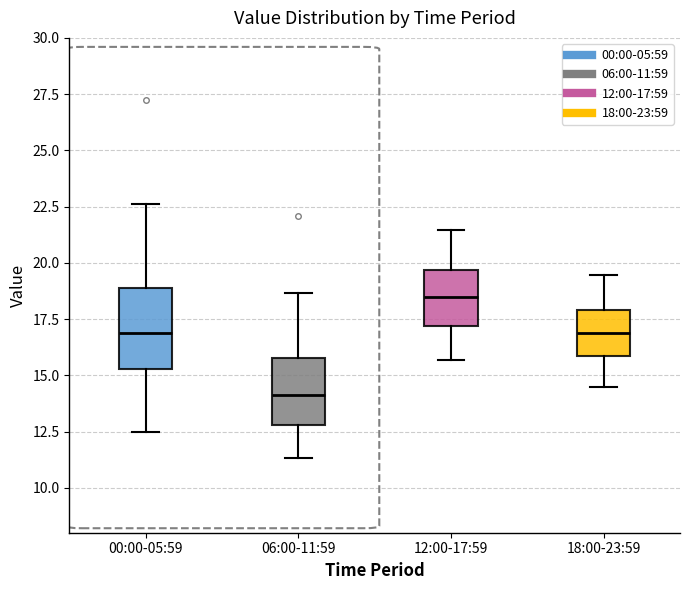

Reading left to right, transcribe this box plot: for each box, give where its median line is, the range the box spans, and where its two whiskers end, as read against the y-axis. The values are not printed on the chart, so give them approximately, as read against the axis.

00:00-05:59: median 17.0, box 15.5 to 19.0, whiskers 12.5 to 22.5
06:00-11:59: median 14.0, box 13.0 to 16.0, whiskers 11.5 to 18.5
12:00-17:59: median 18.5, box 17.0 to 19.5, whiskers 15.5 to 21.5
18:00-23:59: median 17.0, box 16.0 to 18.0, whiskers 14.5 to 19.5